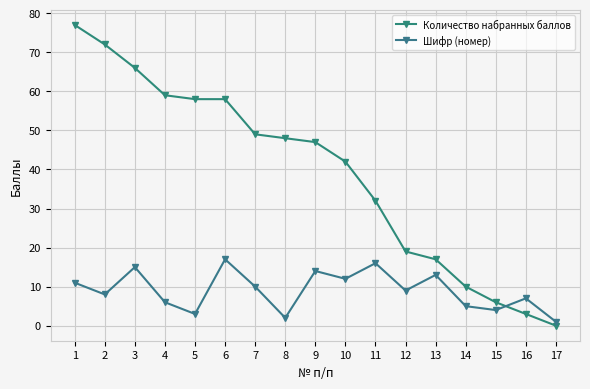

In Шифр (номер), how many points are higher than both neighbors (excluding endpoints)?

6